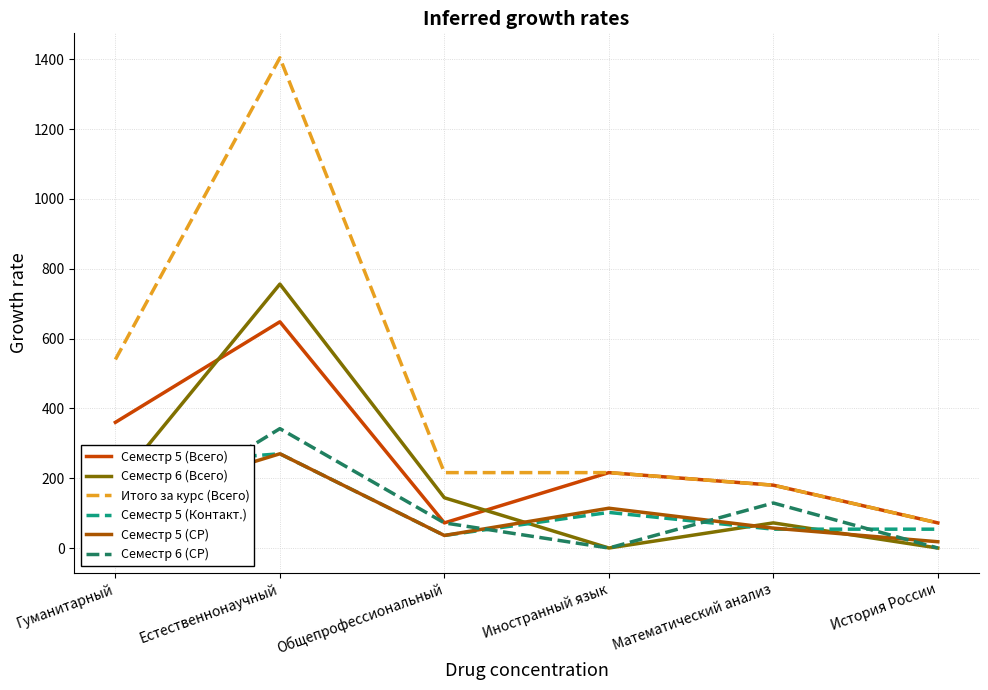

What is the approximate value of Итого за курс (Всего) at Гуманитарный?

540